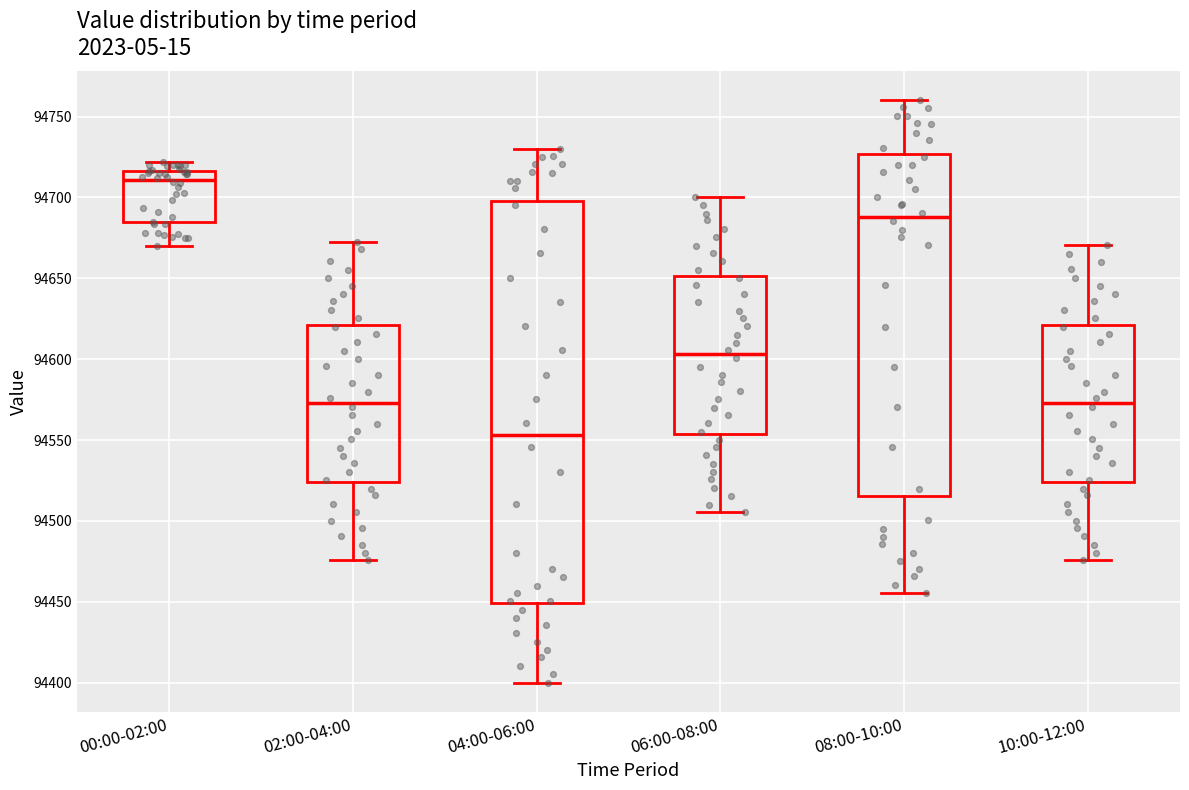

Where does the upper whisker of the box for 00:00-02:00 end on the y-axis? The values are not printed on the chart, so give them approximately, as read against the axis.

94720